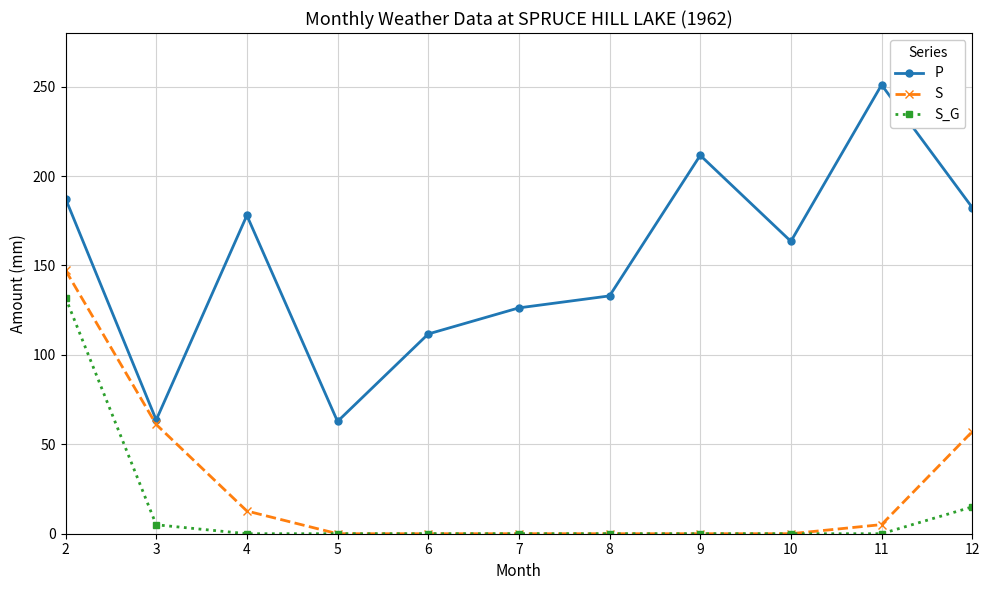

Which category has the highest value in the S_G series?

2